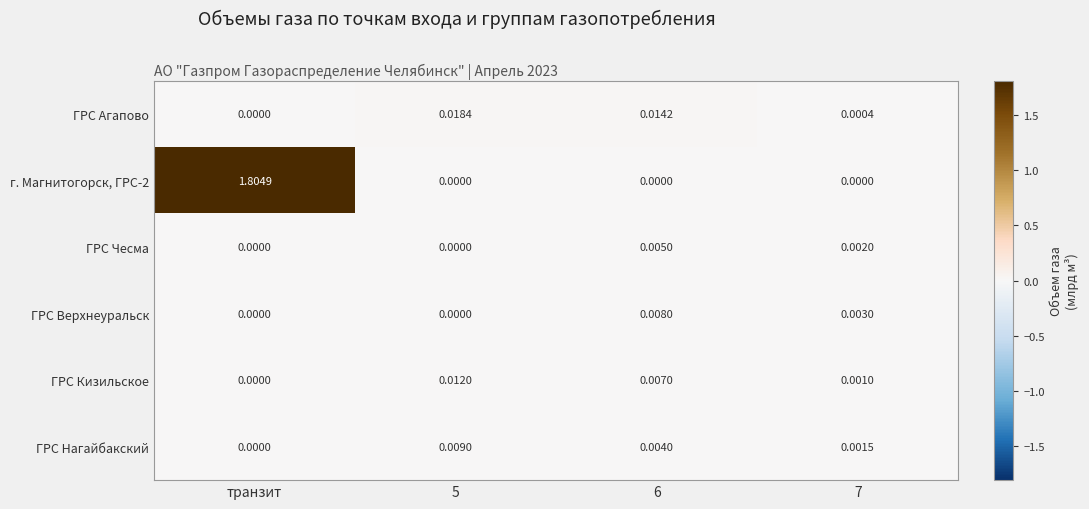

Which category has the highest value across all series?

транзит